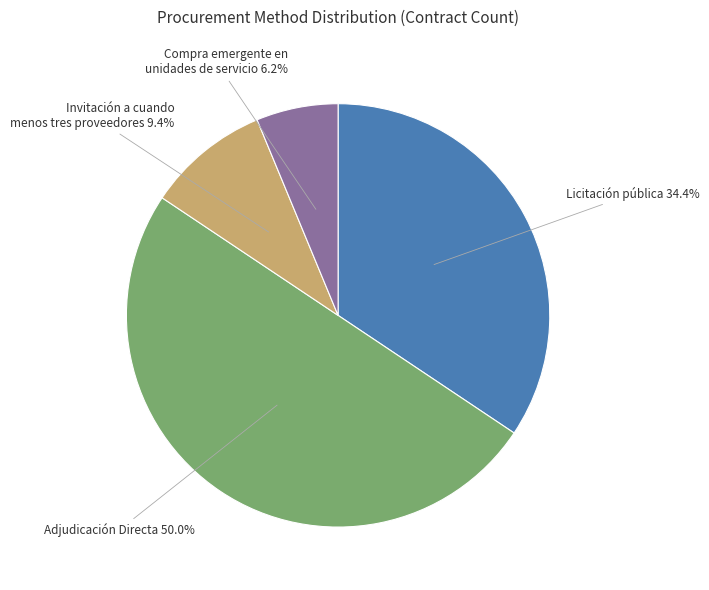

Count the number of slices in the pie.

4